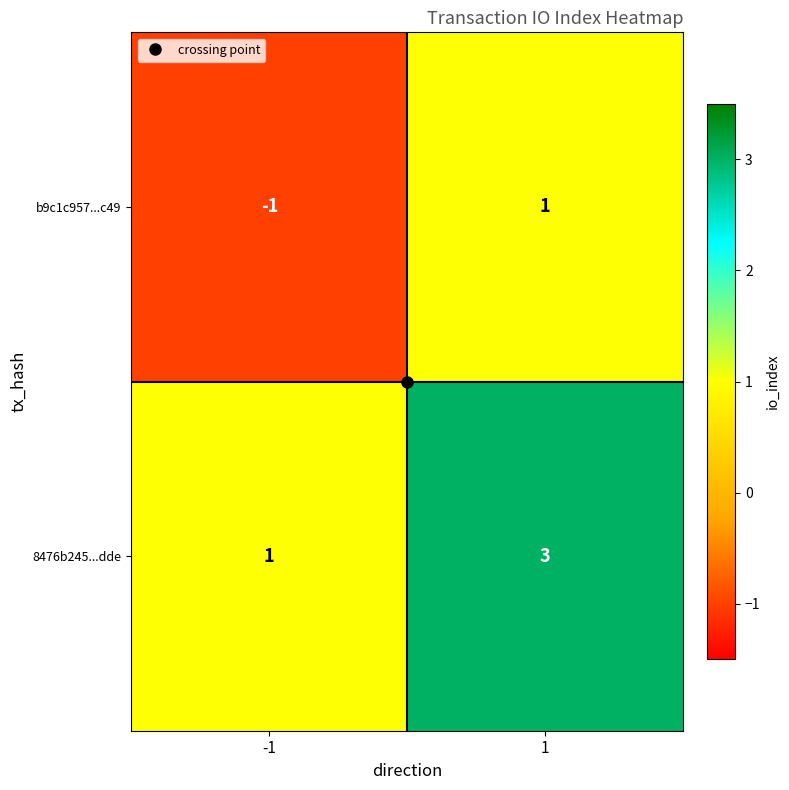

Which series has the largest total across all categories?

8476b245...dde